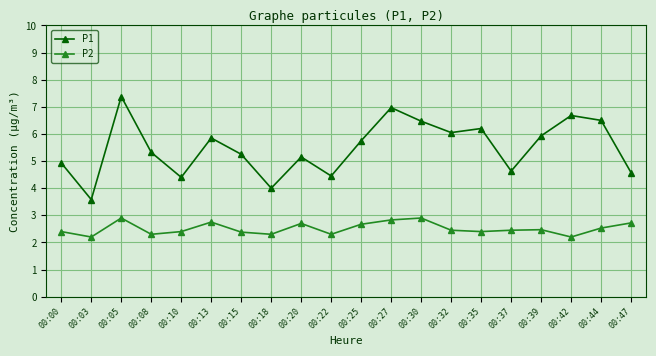

At which category does the chart reach its peak across all series?

00:05